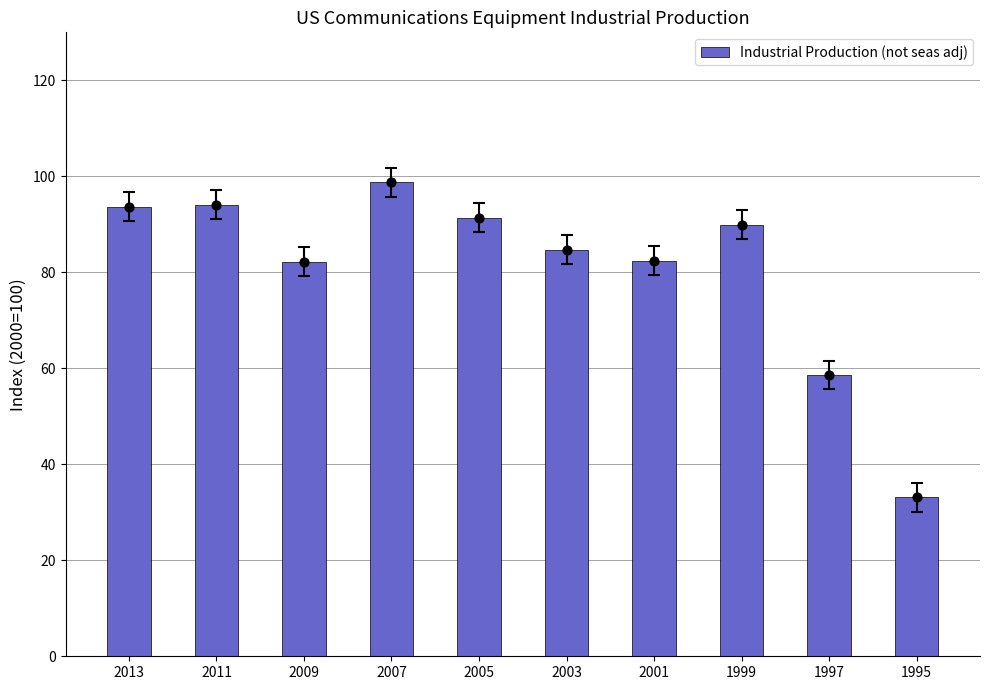

What is the change in value from 2011 to 1997?

-35.5